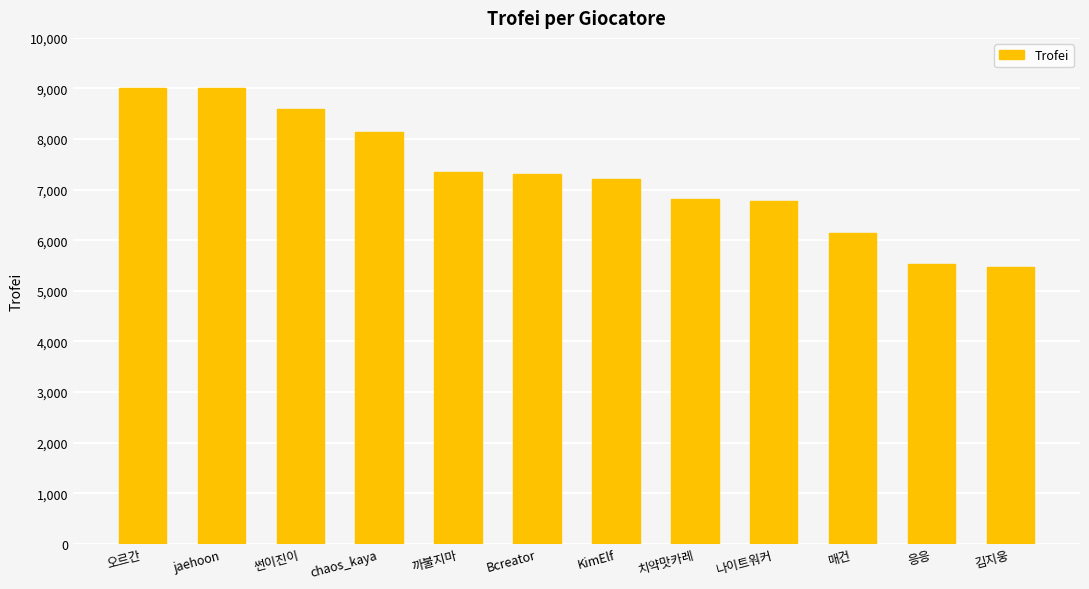

How many values are below 7311?

6